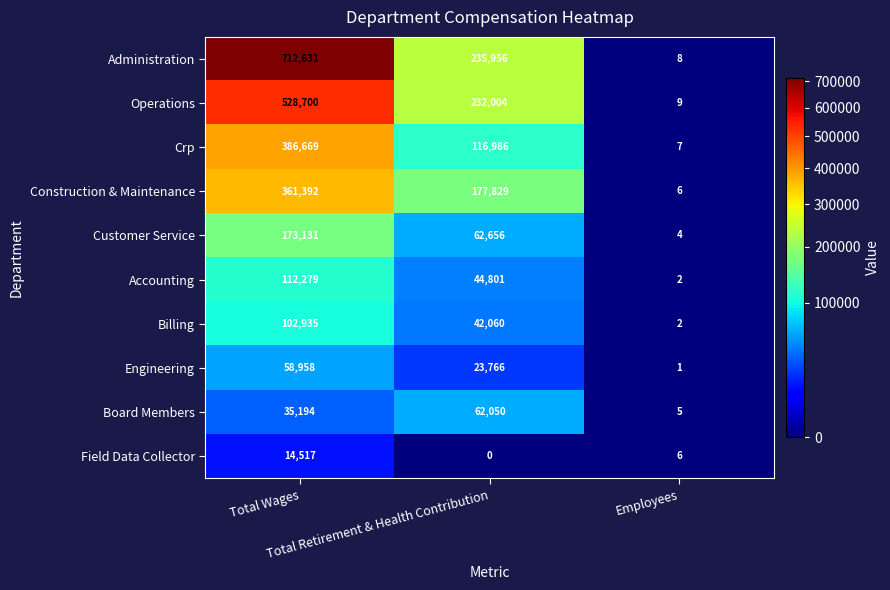

How many Engineering values are between 1 and 58958?

3